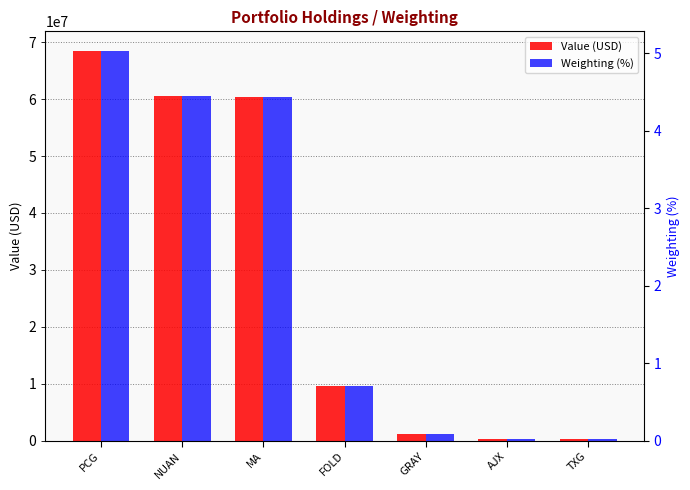

Reading right to left, what are all the values shown in this chart?

Value (USD): 221000.0	376000.0	1201000.0	9602000.0	60385000.0	60589000.0	68490000.0
Weighting (%): 0.0	0.0	0.1	0.7	4.4	4.5	5.0